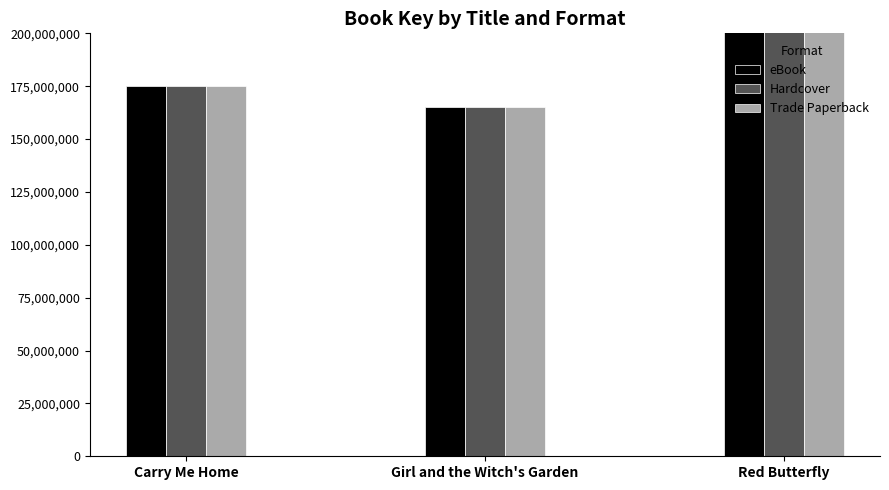

What is the maximum value for Hardcover?

435915197